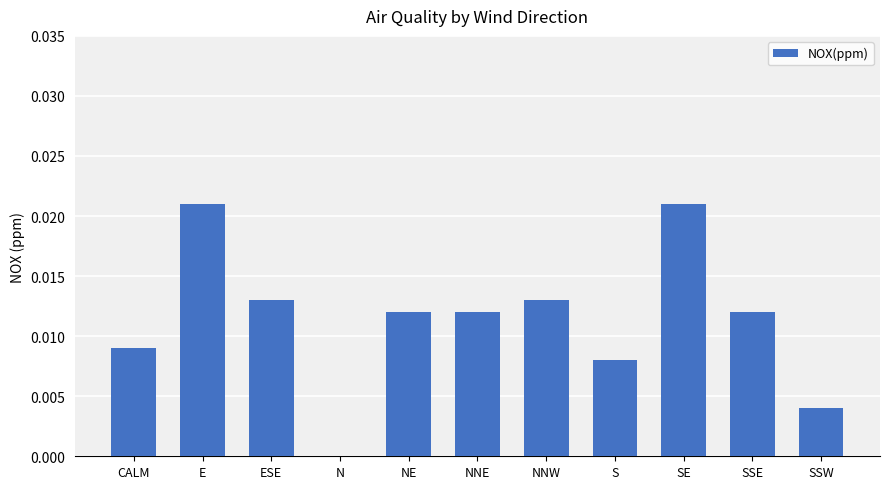

The value at NNE is 0.0. True or false?

True